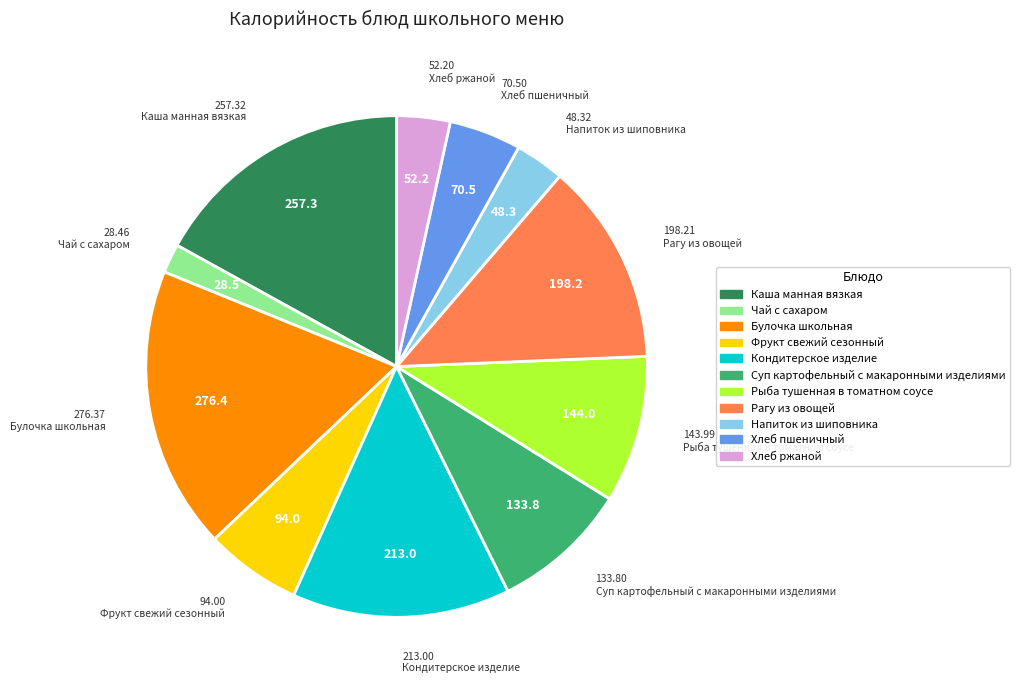

How many slices are in this pie chart?

11